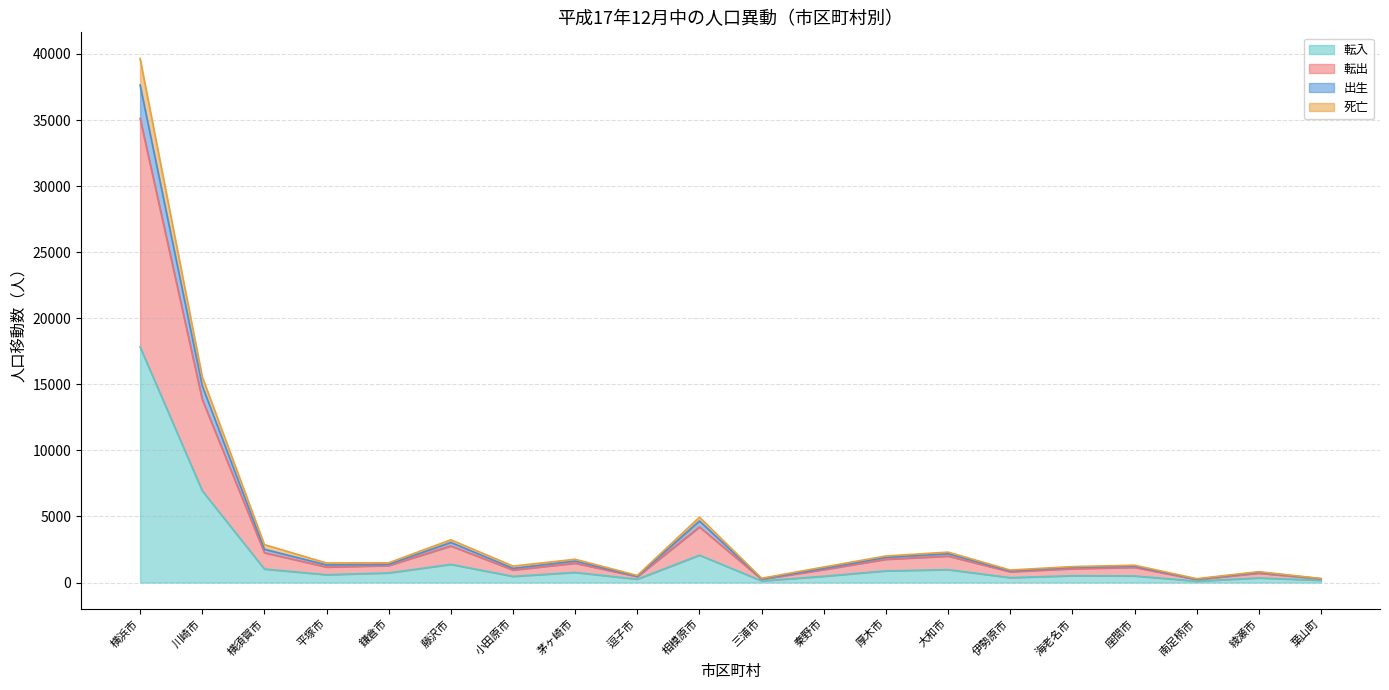

How many lines are shown in the chart?

4